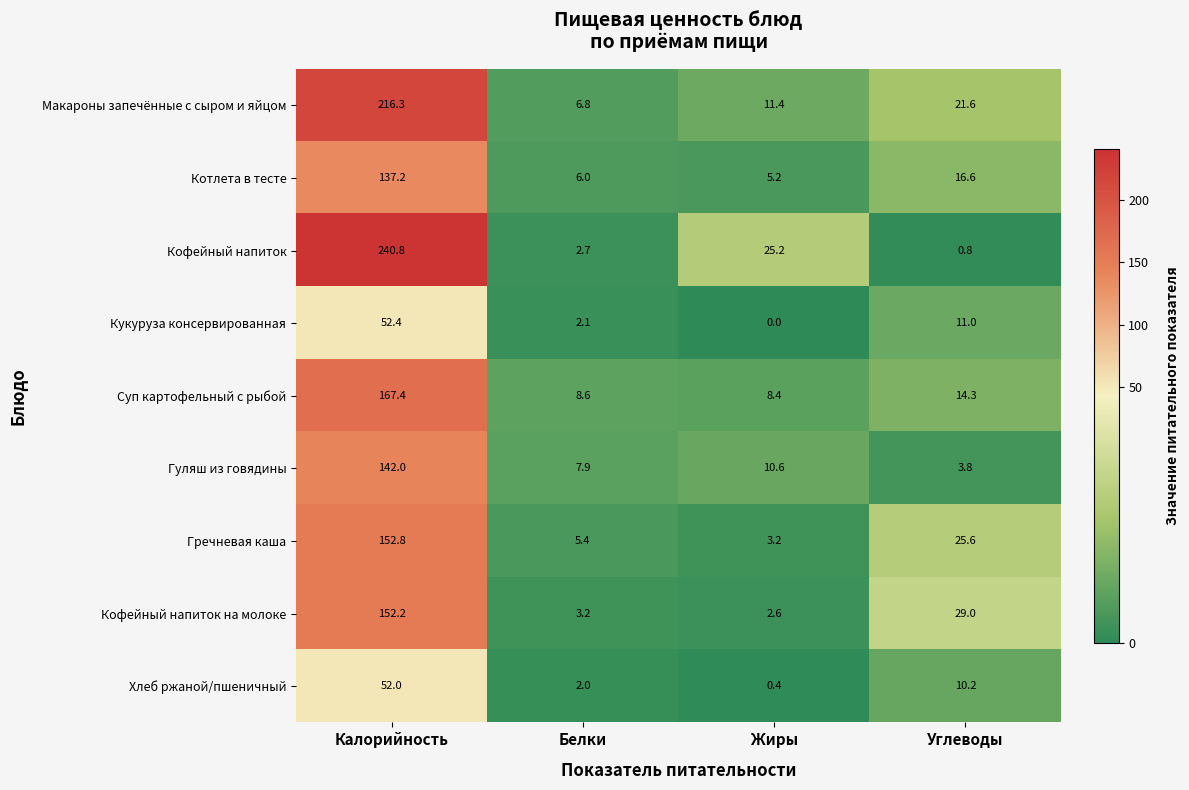

At which category is the sum across all series the highest?

Калорийность